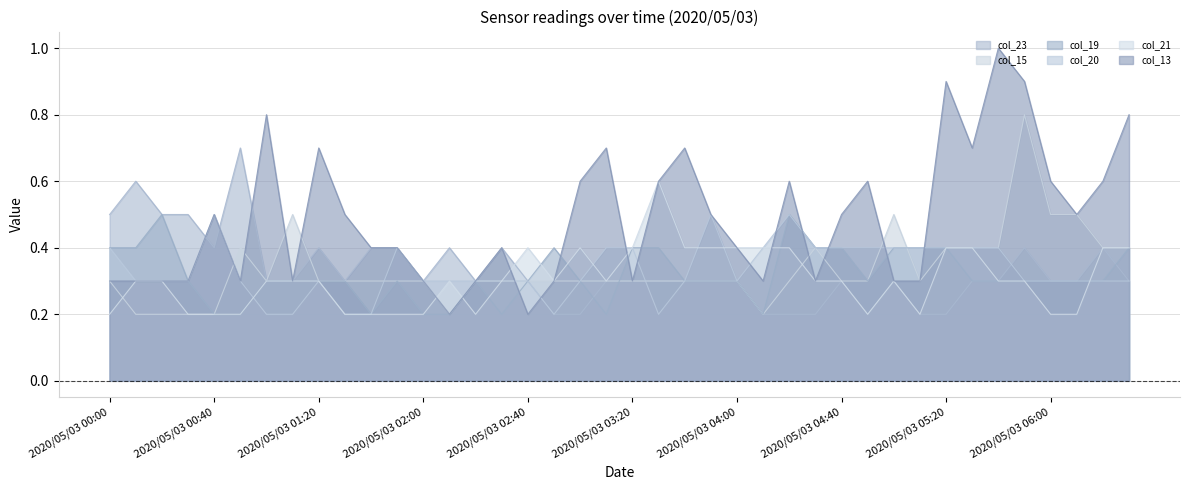

Rank the series by their maximum value, from lowest to highest.

col_19, col_20, col_21, col_23, col_15, col_13